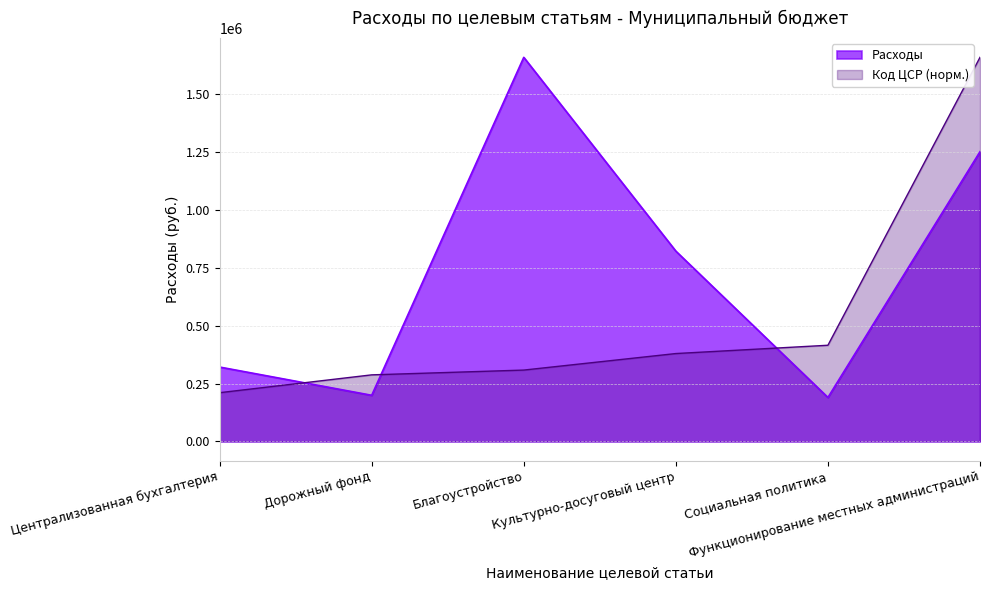

True or false: Код ЦСР has more than 2 points higher than both neighbors.

False